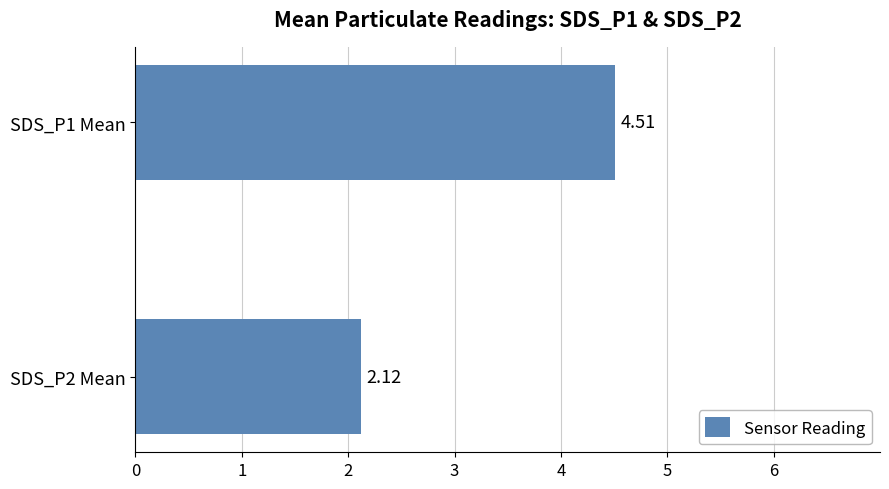

List the labels in order of value, largest first.

SDS_P1 Mean, SDS_P2 Mean